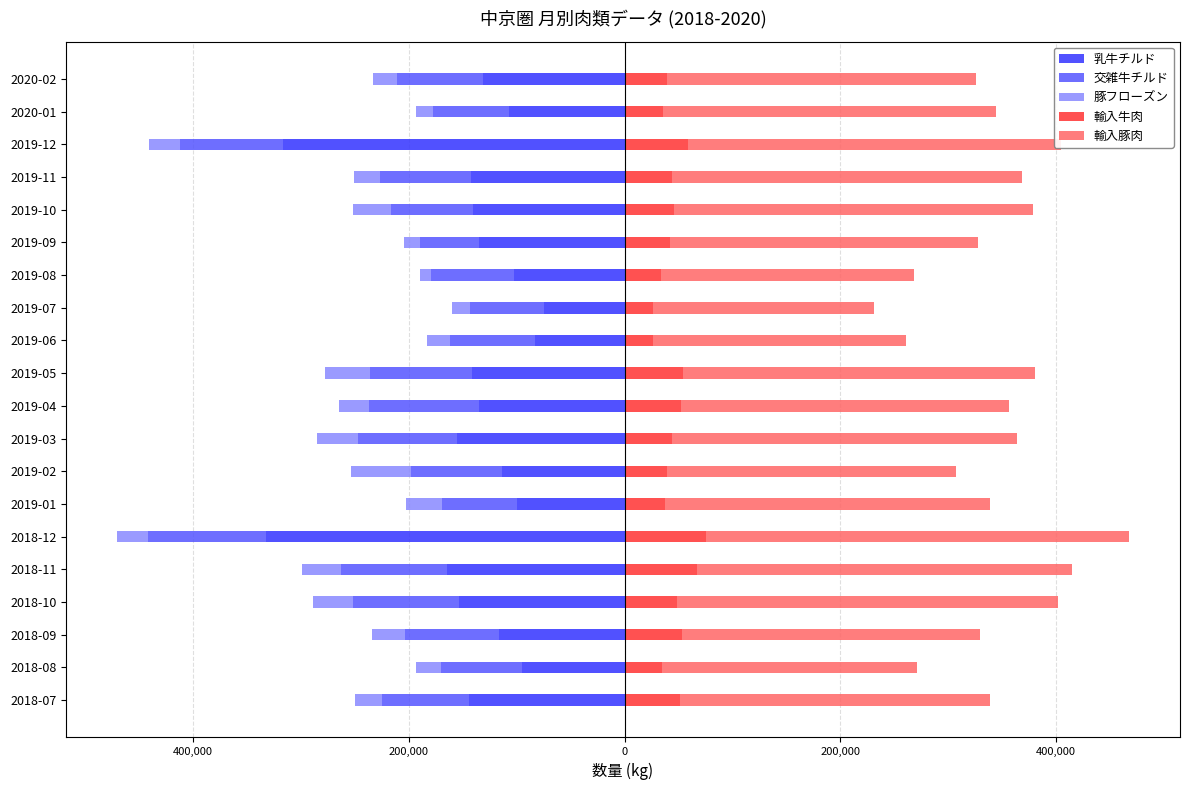

Which series changed the most between 2019-01 and 2019-12?

乳牛チルド